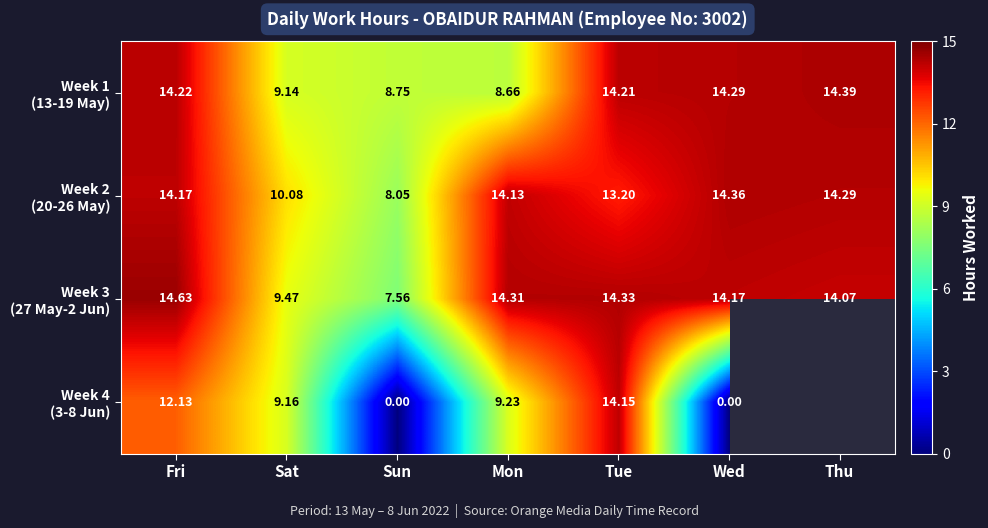

What is the average value of the Week 3 (27 May-2 Jun) series?

12.6